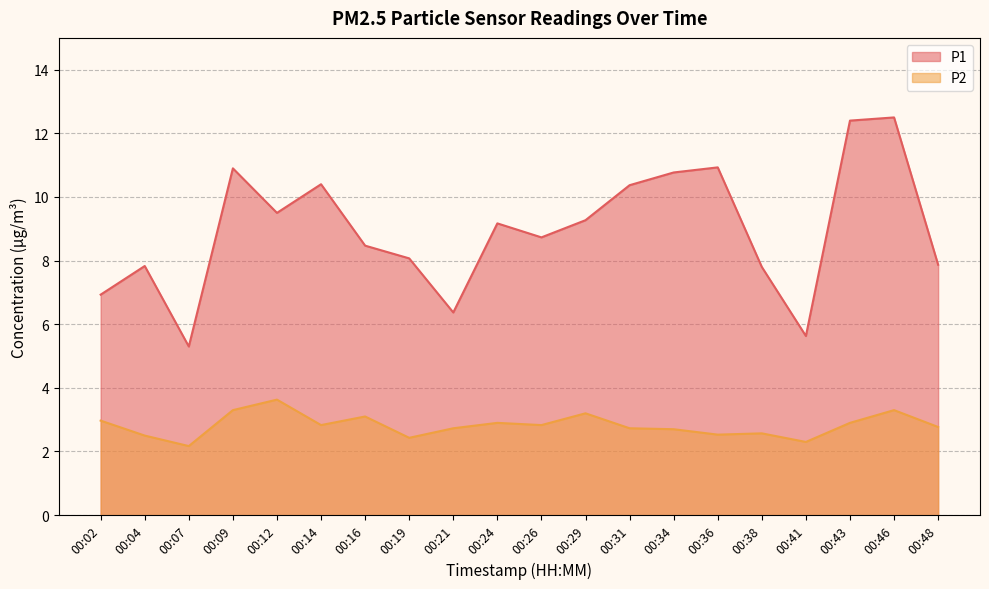

Which category has the lowest value in the P2 series?

00:07